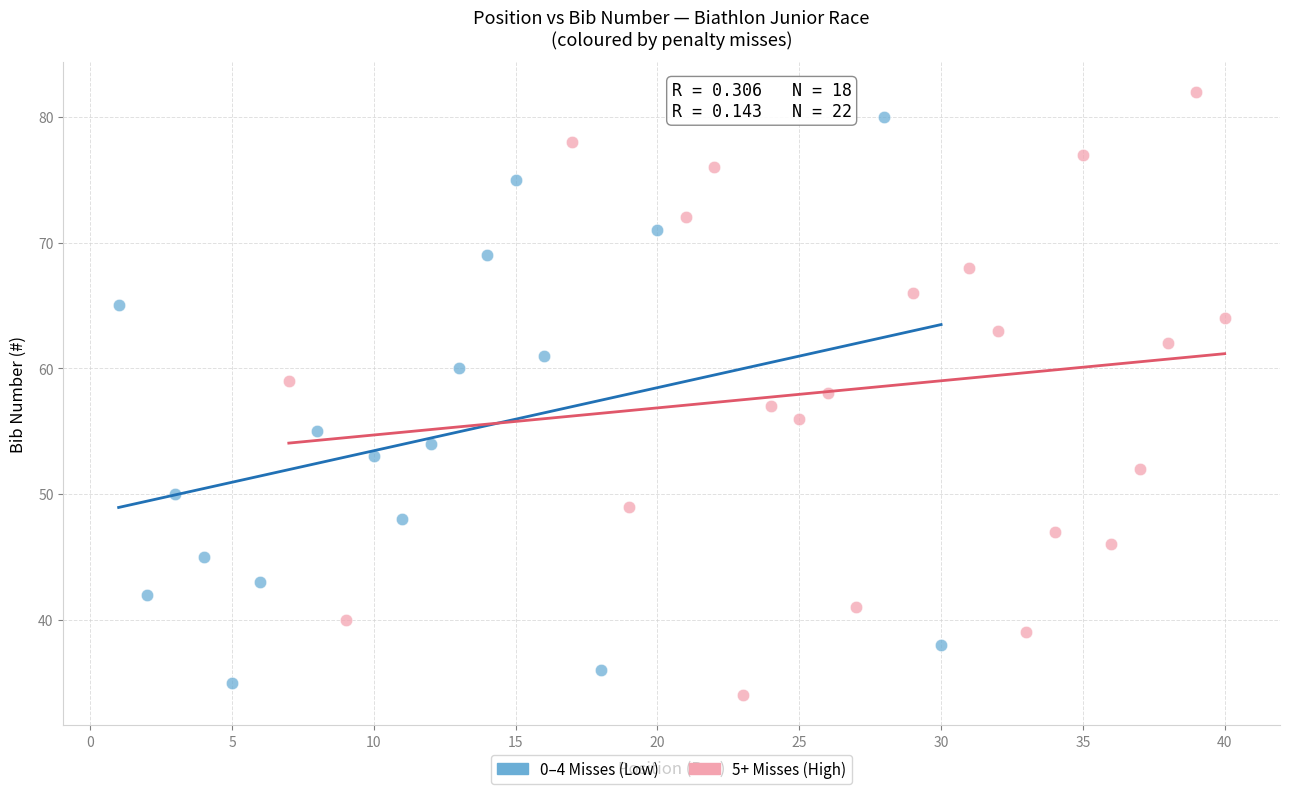

Which series has the widest spread of Y values?

5+ Misses (High)